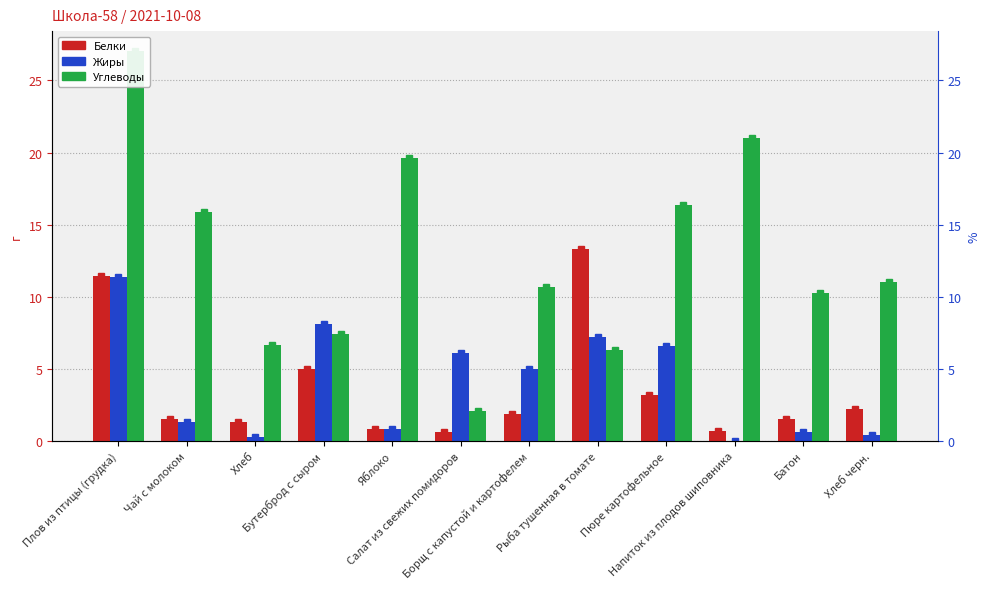

How many groups of bars are there?

12